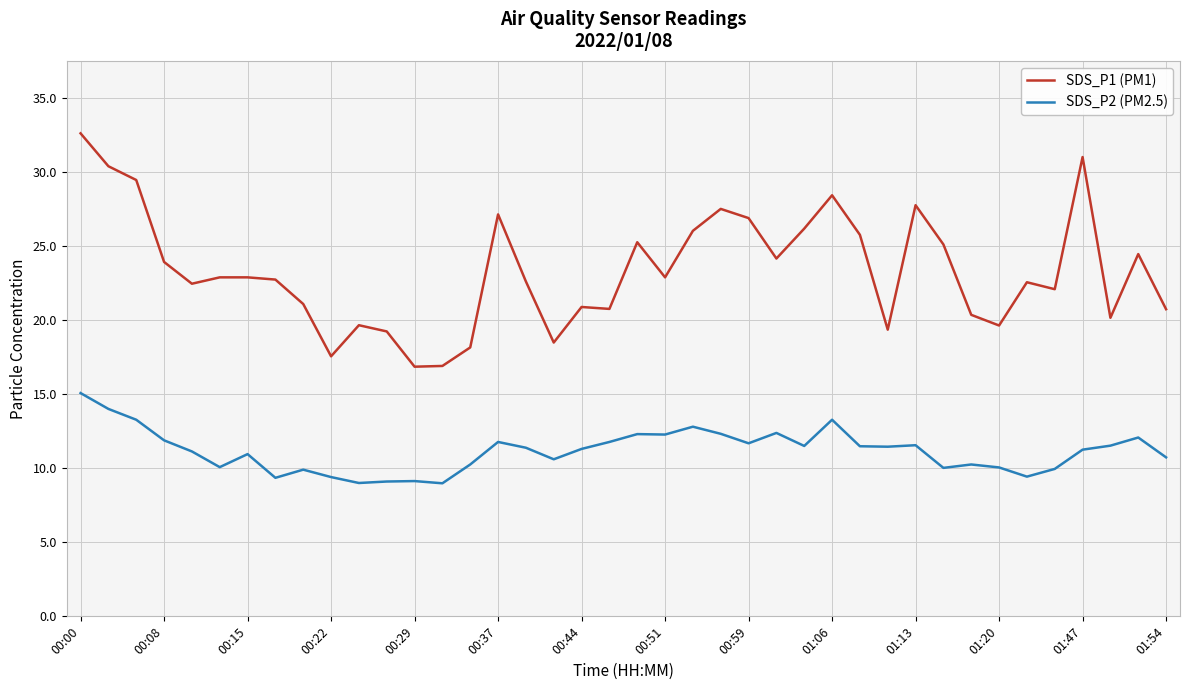

List the series in order of their overall mean, highest first.

SDS_P1 (PM1), SDS_P2 (PM2.5)